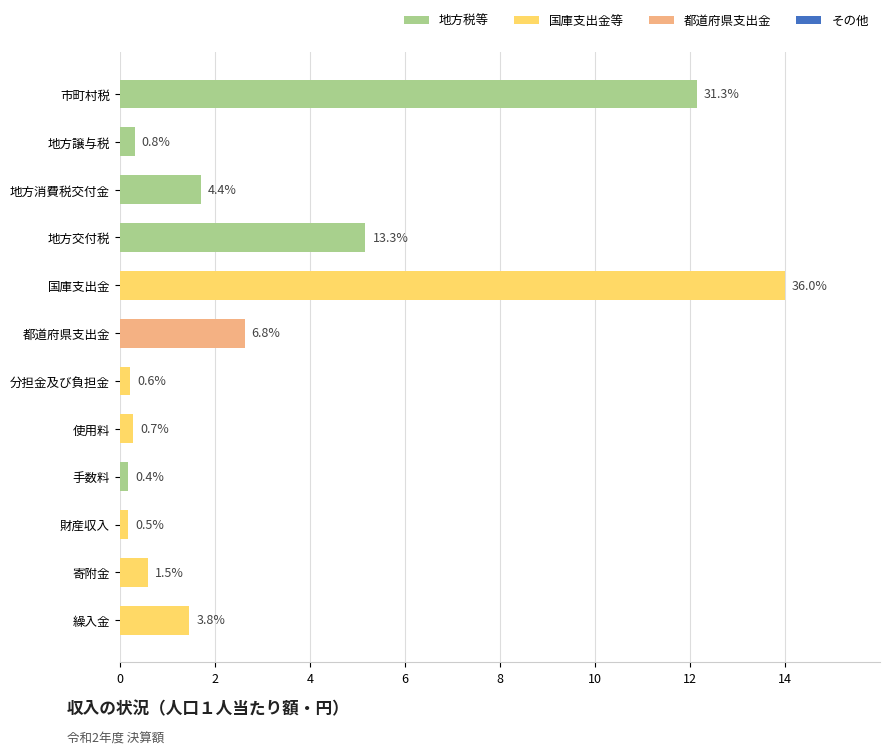

Are the bars horizontal?

Yes